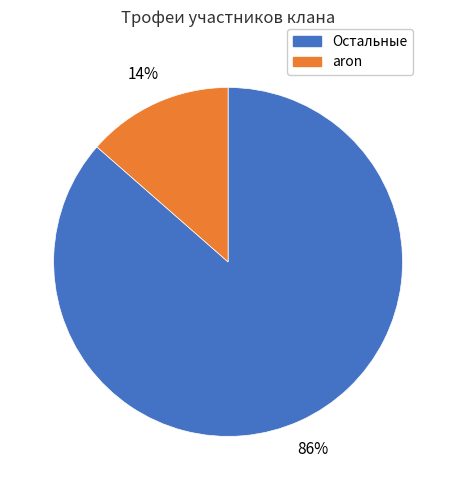

To the nearest percent, what percentage of the pie is Остальные?

86%